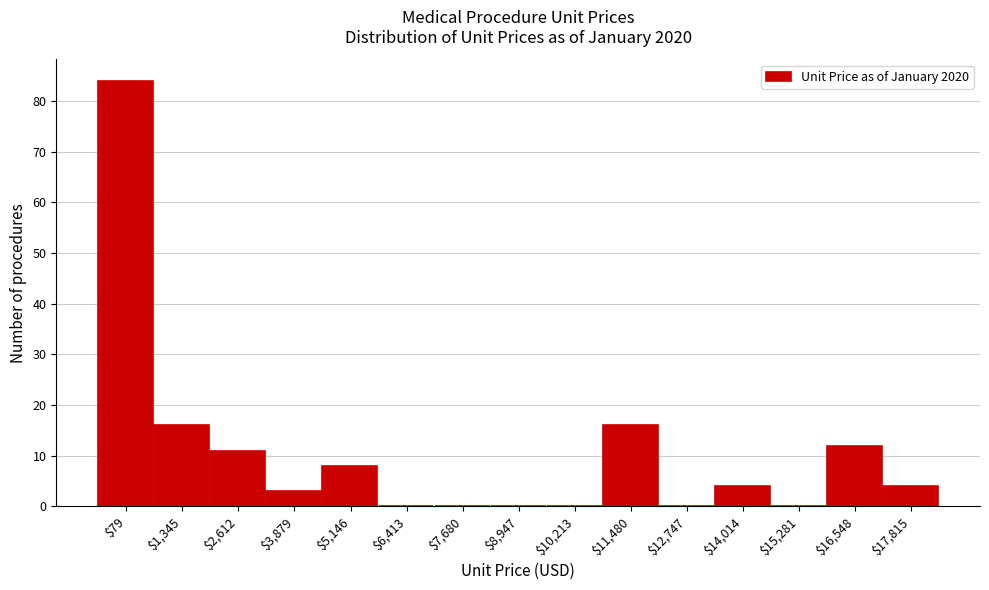

What is the sum of all values?

158